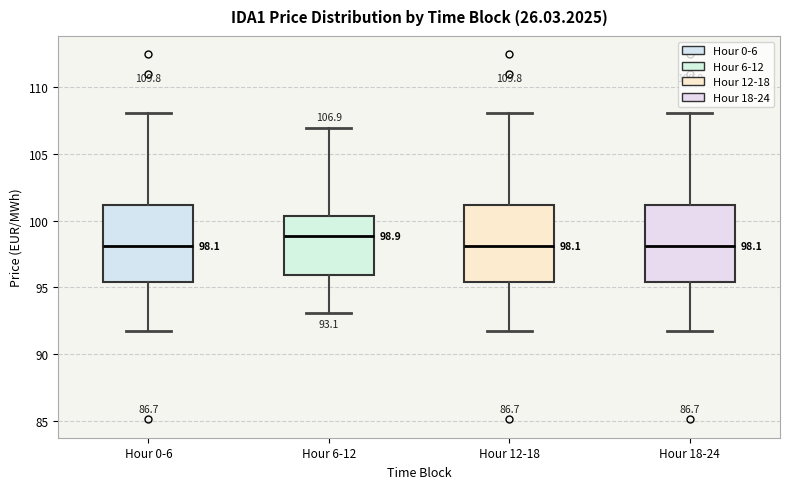

Which box's median line is the highest?

Hour 6-12